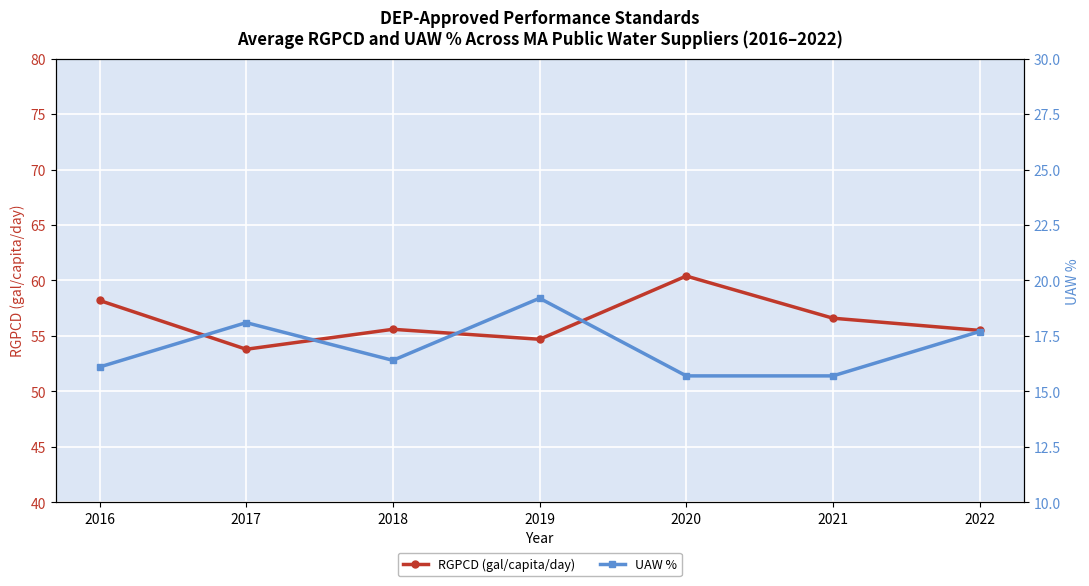

The value of RGPCD (gal/capita/day) at 2020 is 88.1. True or false?

False